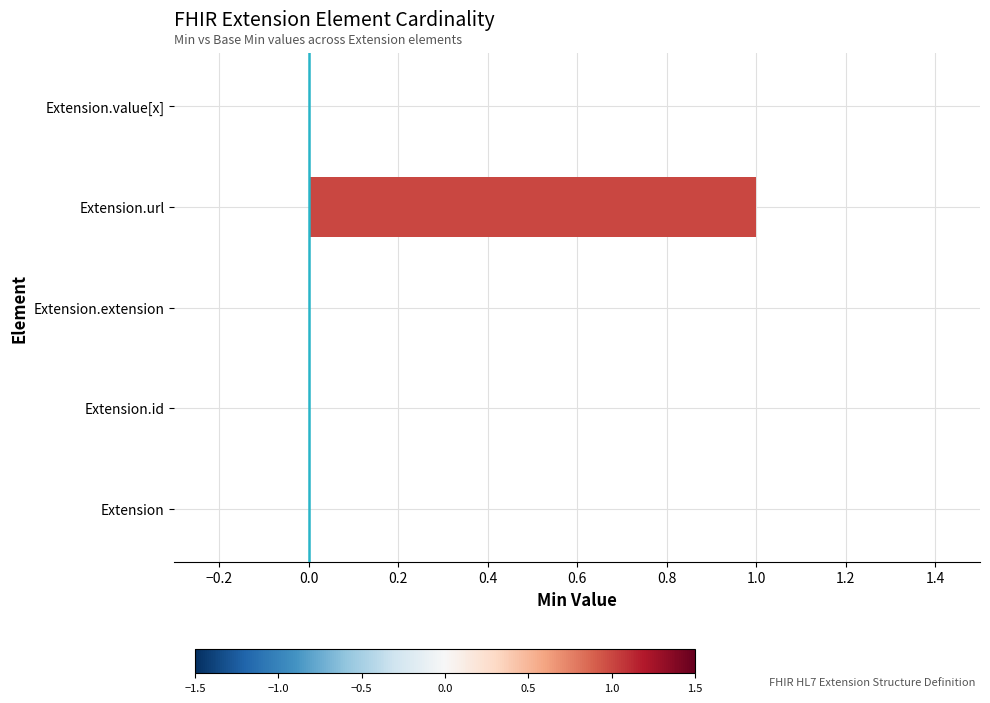

Which category has the highest value across all series?

Extension.url